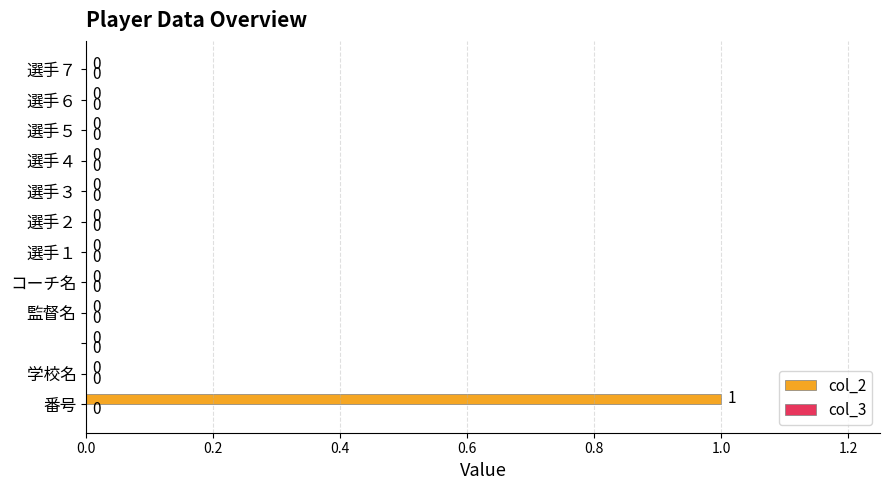

Count the number of categories in the chart.

12